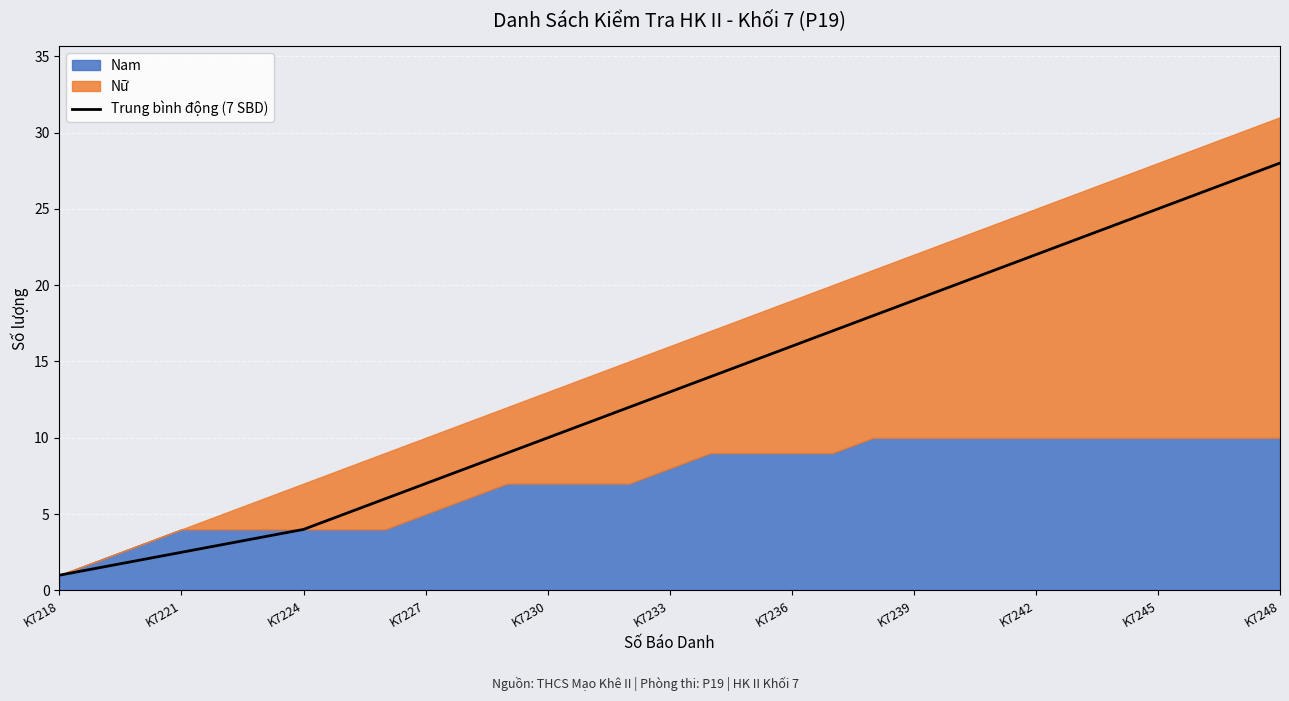

How many lines are shown in the chart?

1